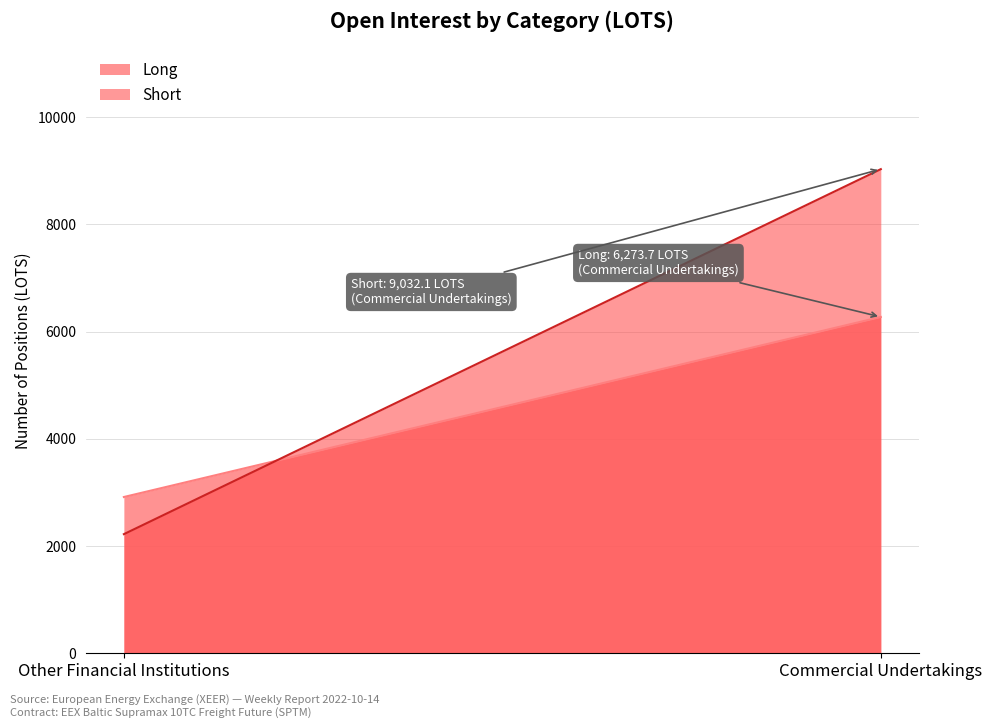

At Commercial Undertakings, list the series in order from smallest to largest.

Long, Short